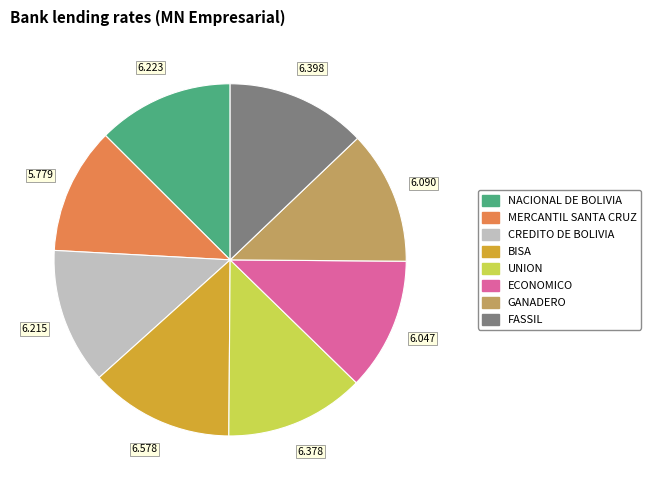

Is there any slice that represents more than half of the pie?

No